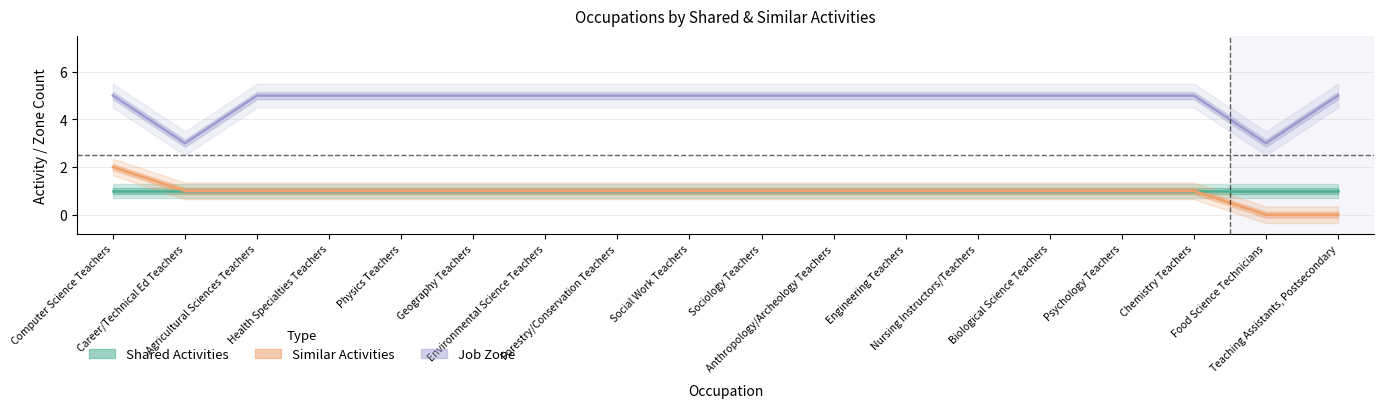

The similar_activities series shows 1 at Social Work Teachers. True or false?

True